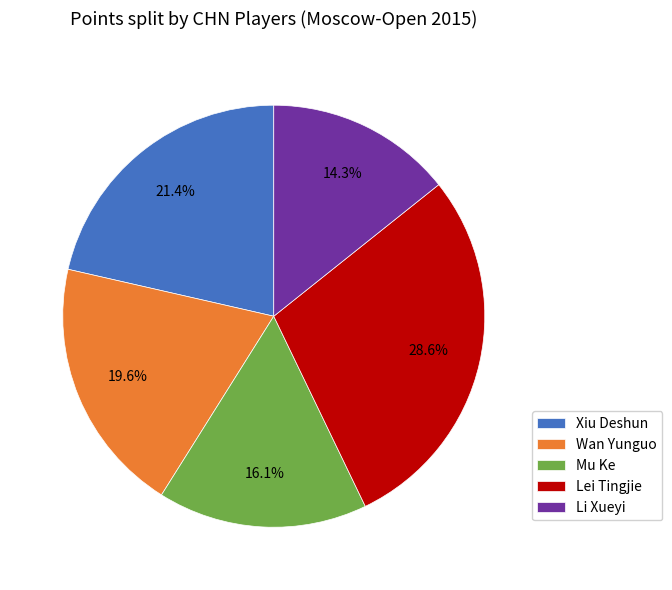

Does Lei Tingjie account for over 50% of the chart?

No